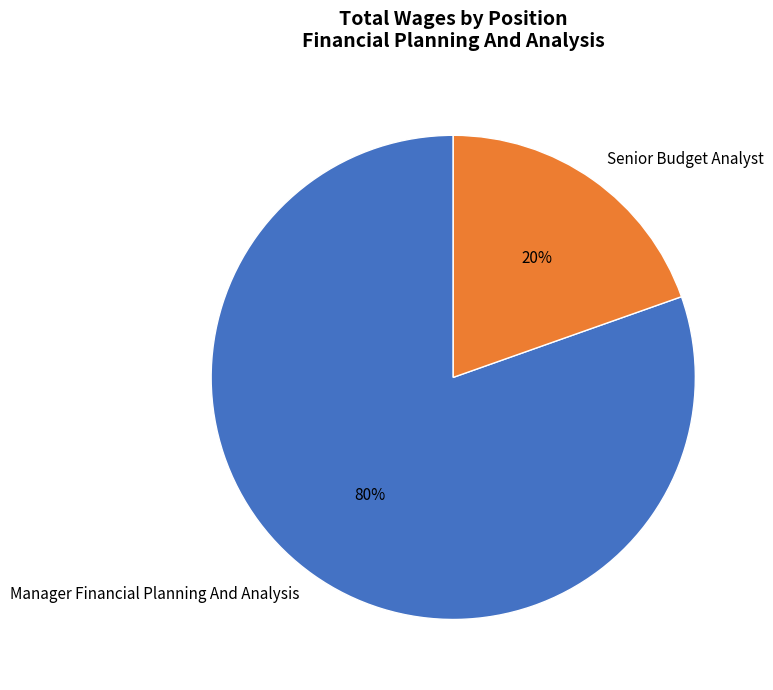

Do Manager Financial Planning And Analysis and Senior Budget Analyst together represent more than half of the pie?

Yes